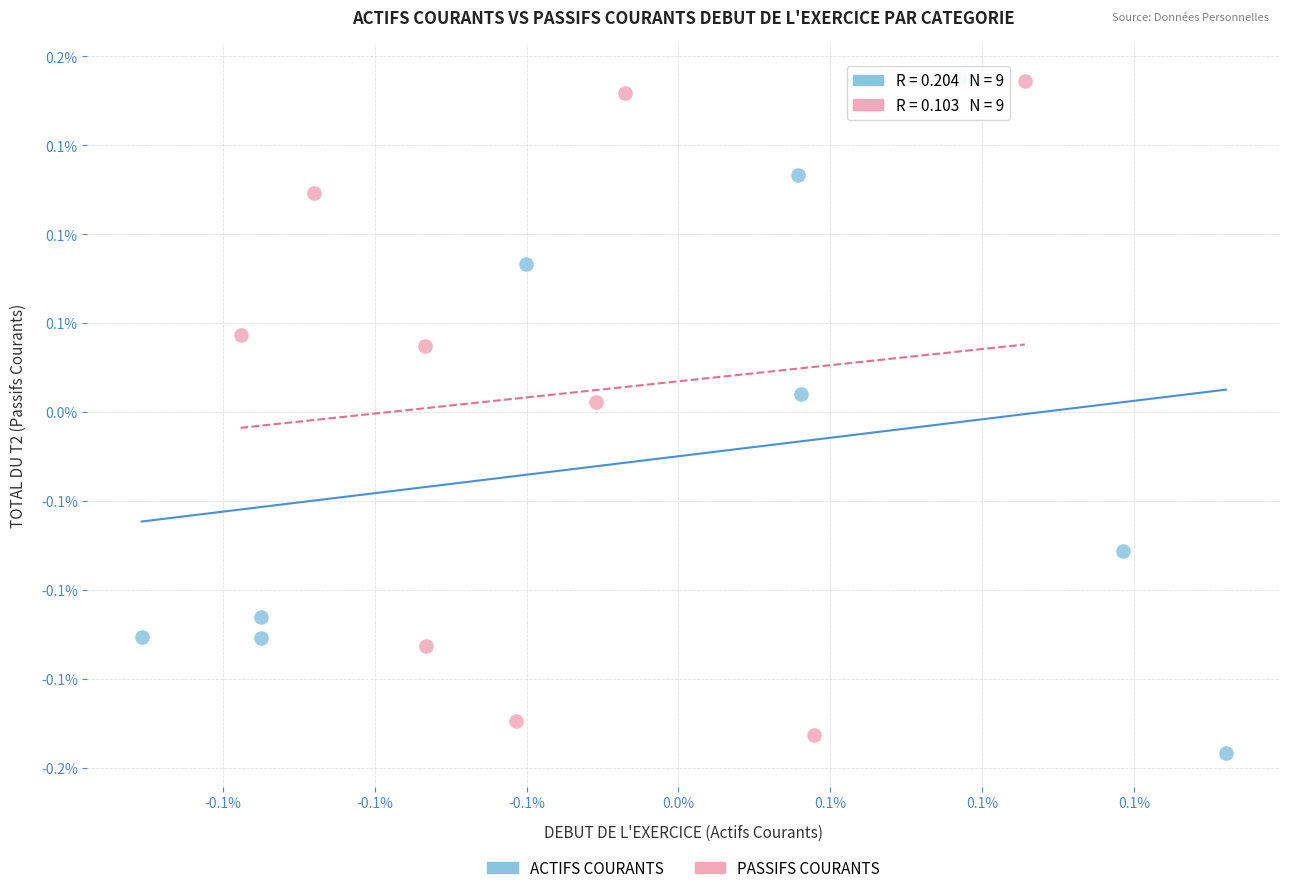

Which series has the largest Y range (max minus min)?

ACTIFS COURANTS